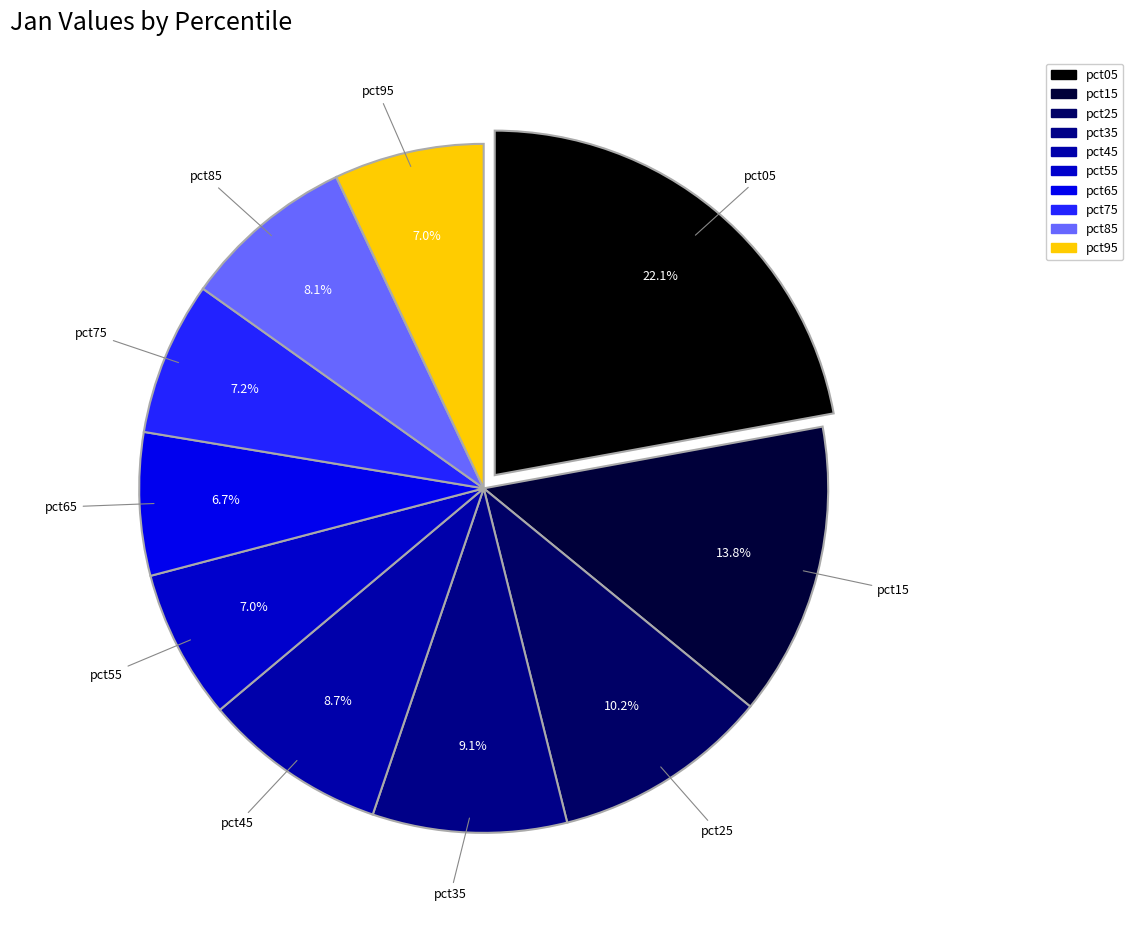

Does any single category account for the majority?

No